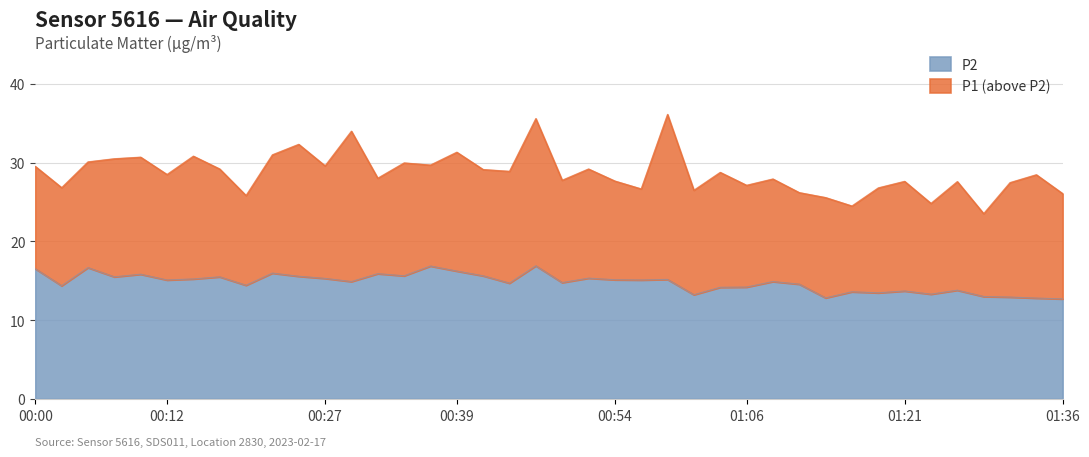

What is the maximum value for P2?

16.9